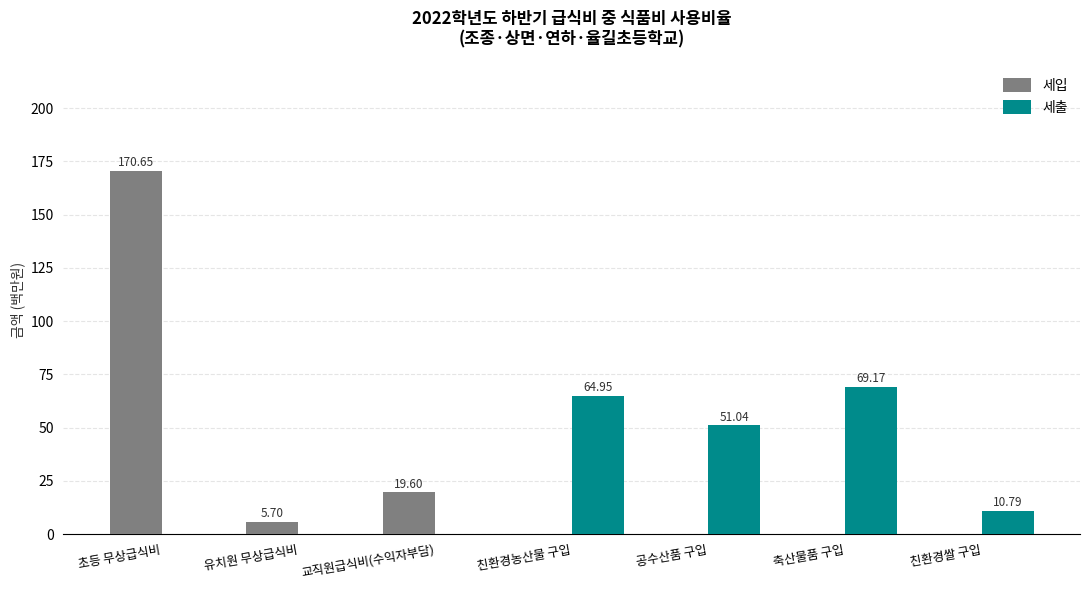

Which label corresponds to the largest value in the chart?

초등 무상급식비